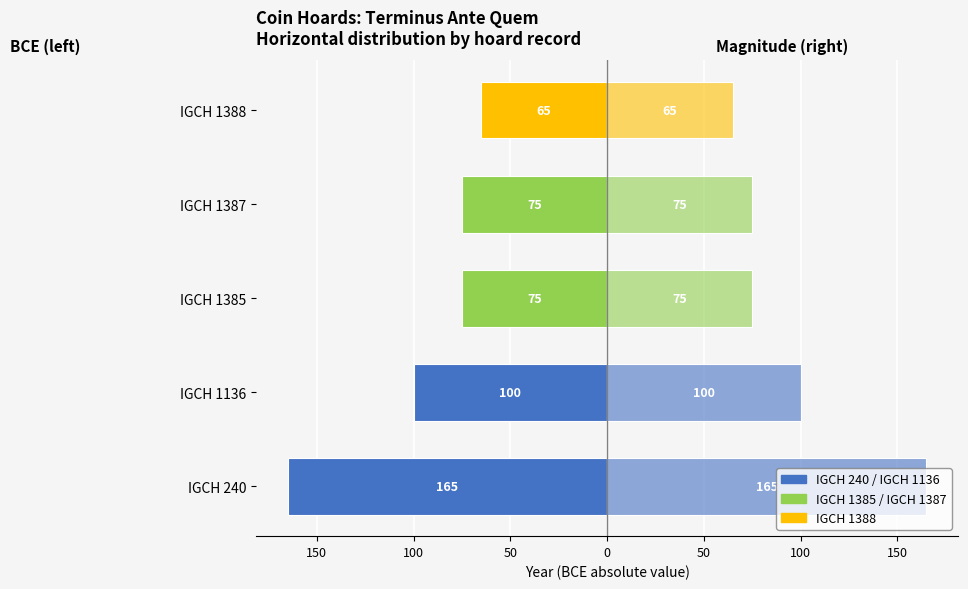

Is it true that the value at 150 is -34?

False